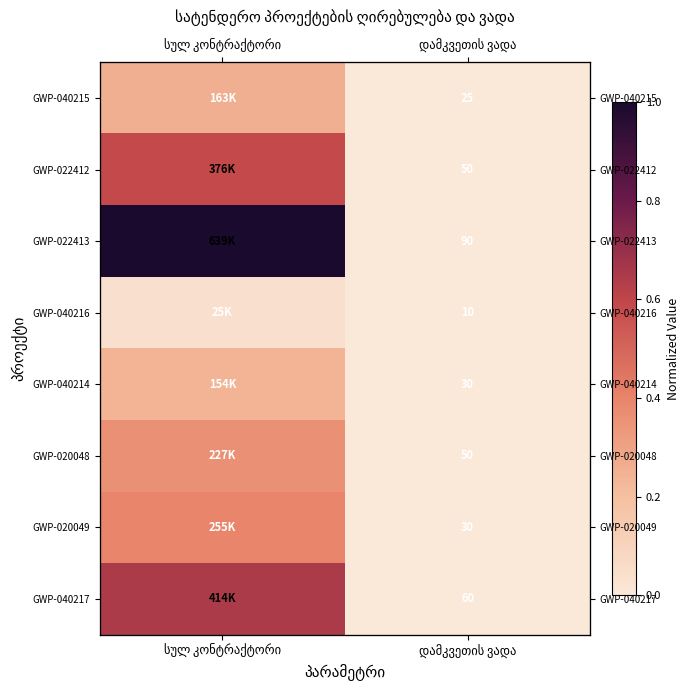

Which series changed the most between სულ კონტრაქტორი and დამკვეთის ვადა?

GWP-022413